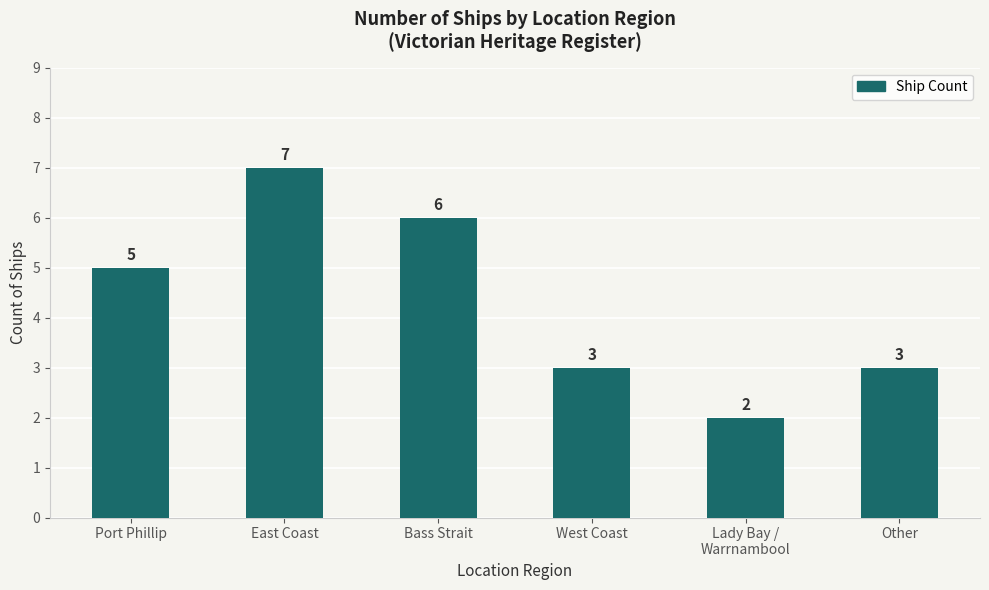

What is the greatest value displayed?

7